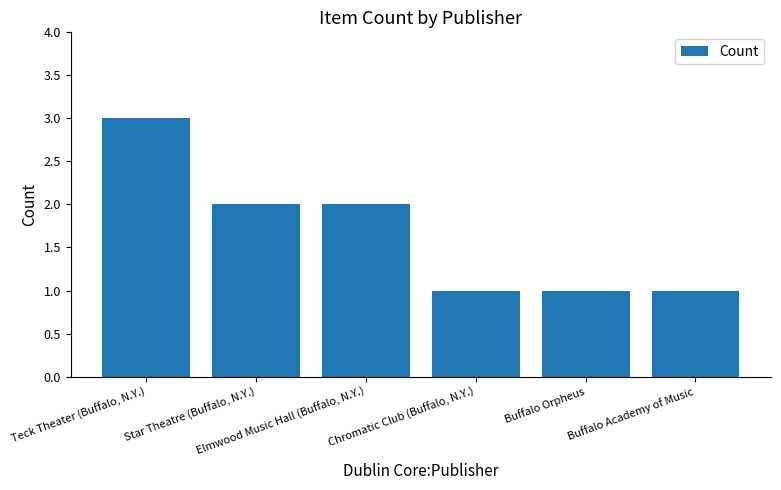

What value does the data have at Buffalo Orpheus?

1